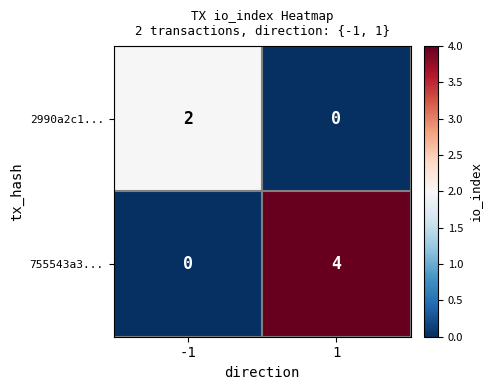

Reading left to right, extract all data points from this chart.

2990a2c1...: 2	0
755543a3...: 0	4